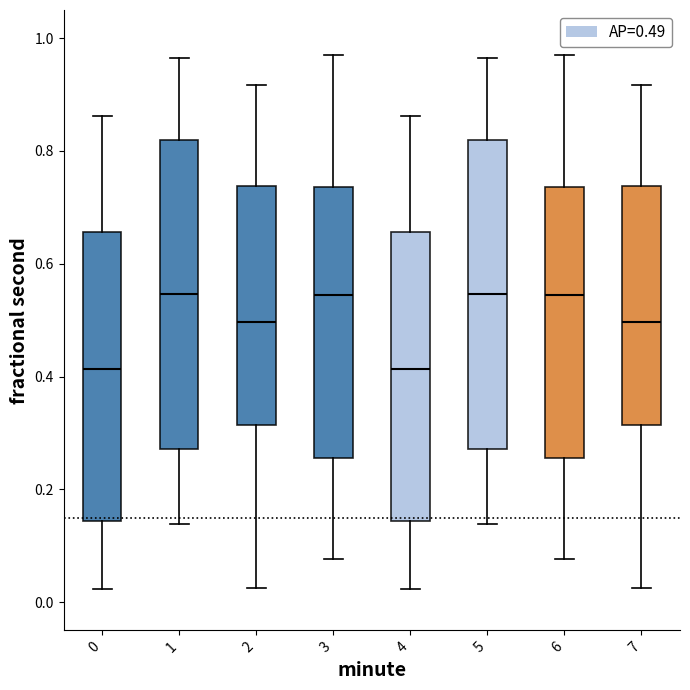

Where does the upper whisker of the box at x = 0 end on the y-axis? The values are not printed on the chart, so give them approximately, as read against the axis.

0.86